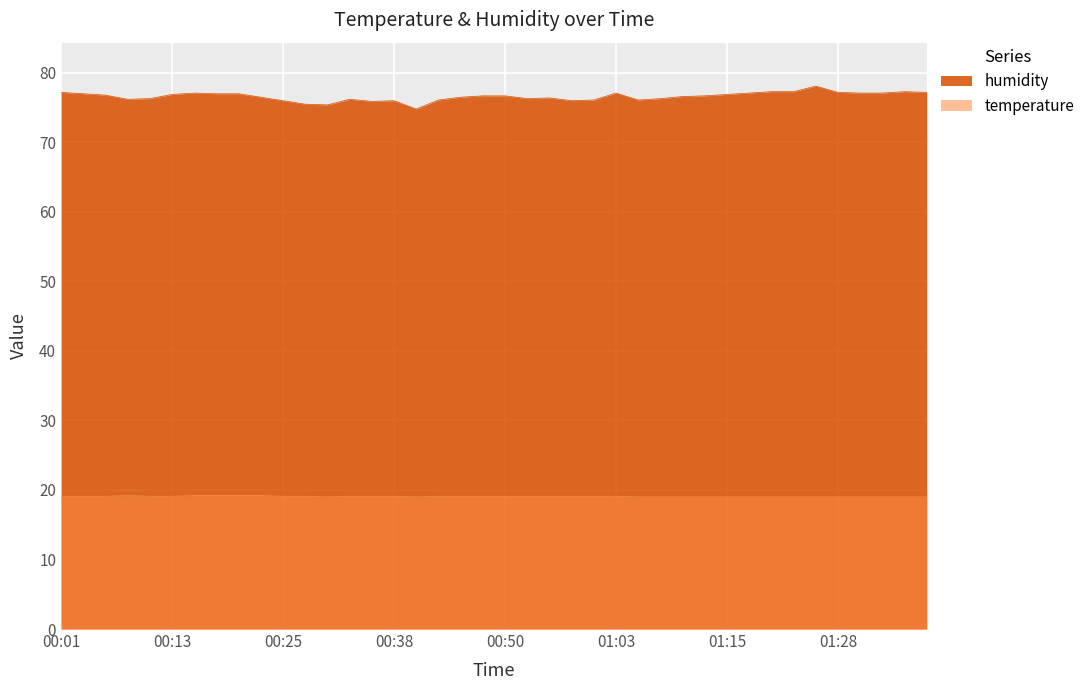

What is the average value of the humidity series?

76.6